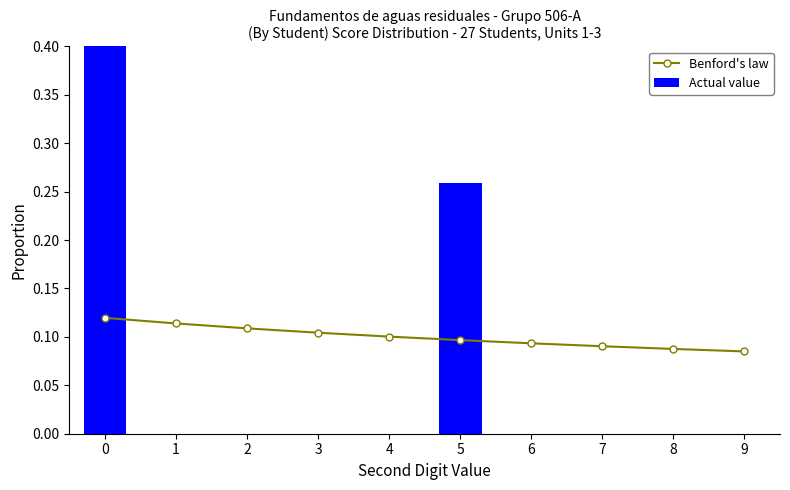

Count the number of categories in the chart.

10